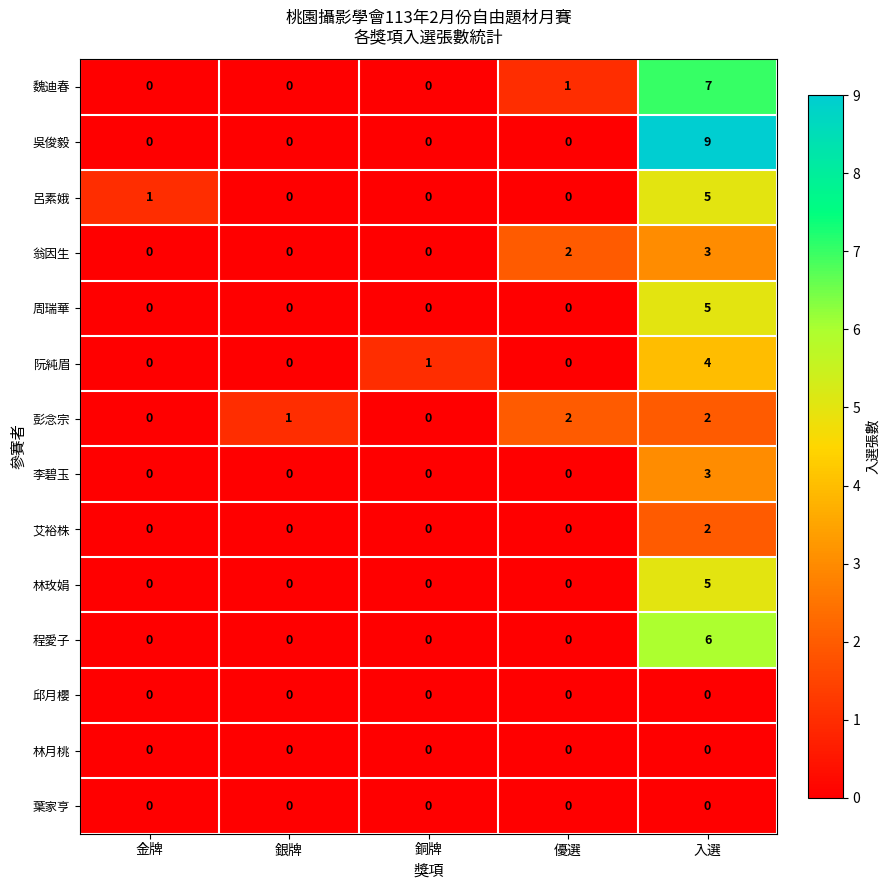

Is it true that 彭念宗 equals 0 at 銀牌?

False